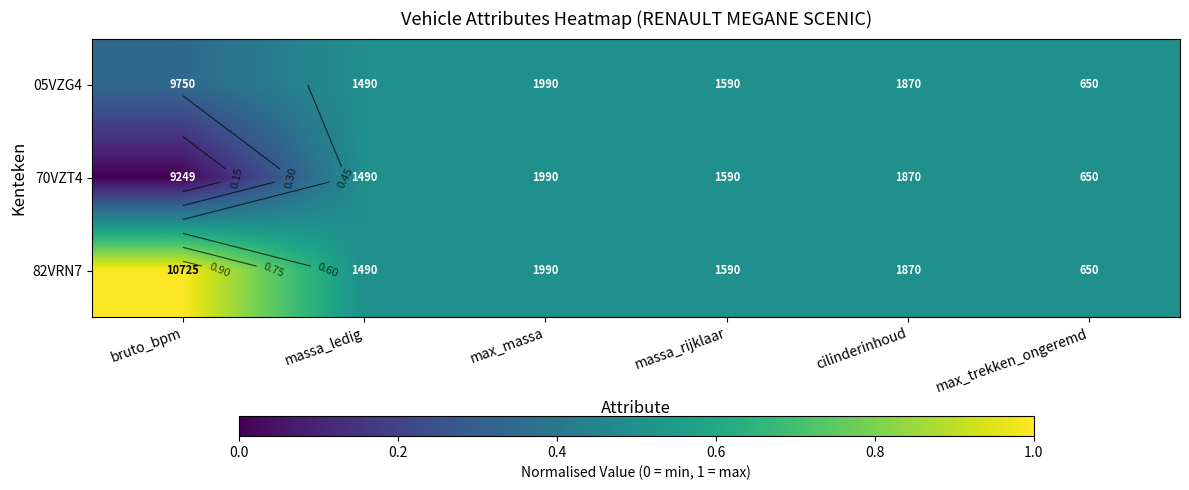

What is the total value across all series at max_trekken_ongeremd?

1.5